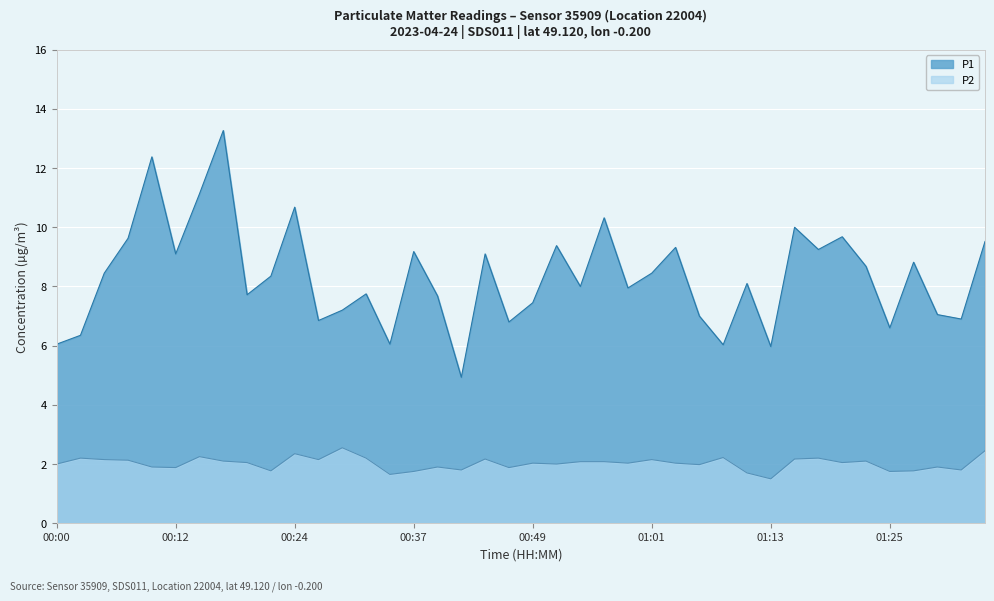

What is the average value of the P2 series?

2.0